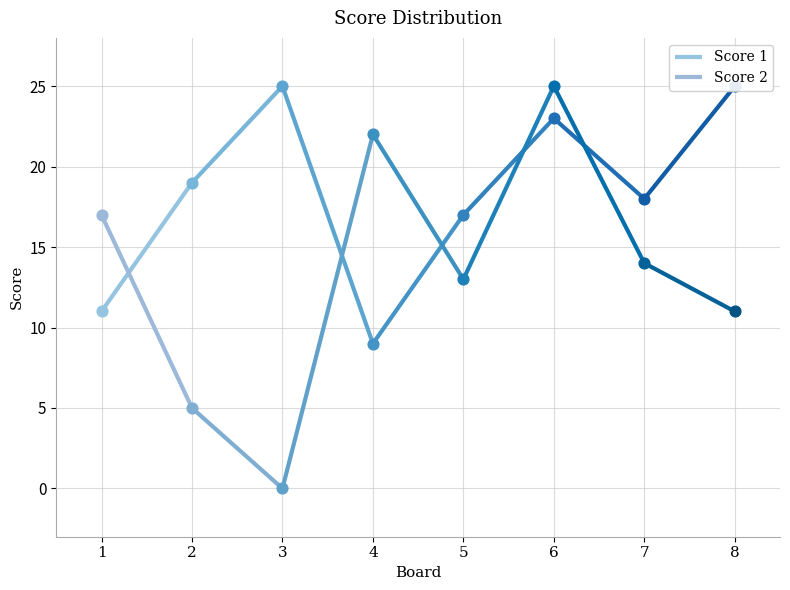

Which series contains the lowest Y value?

Score 2